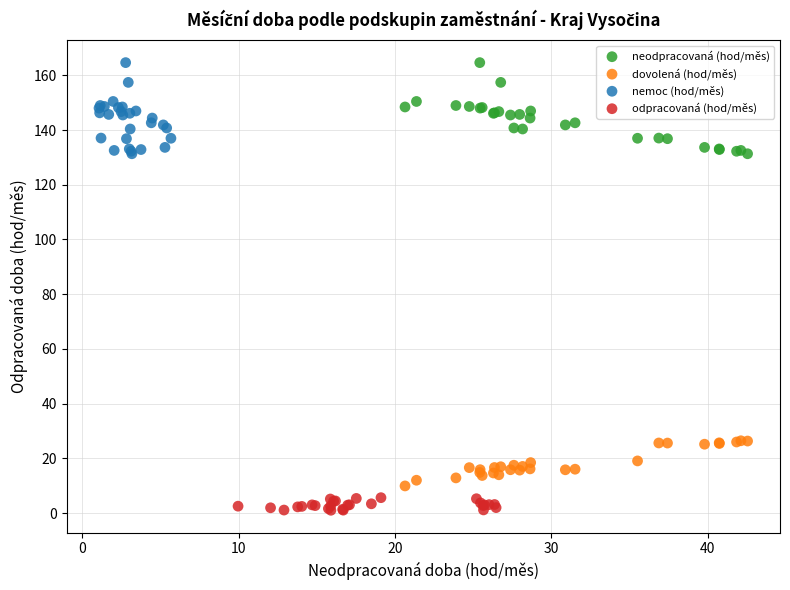

Which series contains the lowest Y value?

odpracovaná (hod/měs)